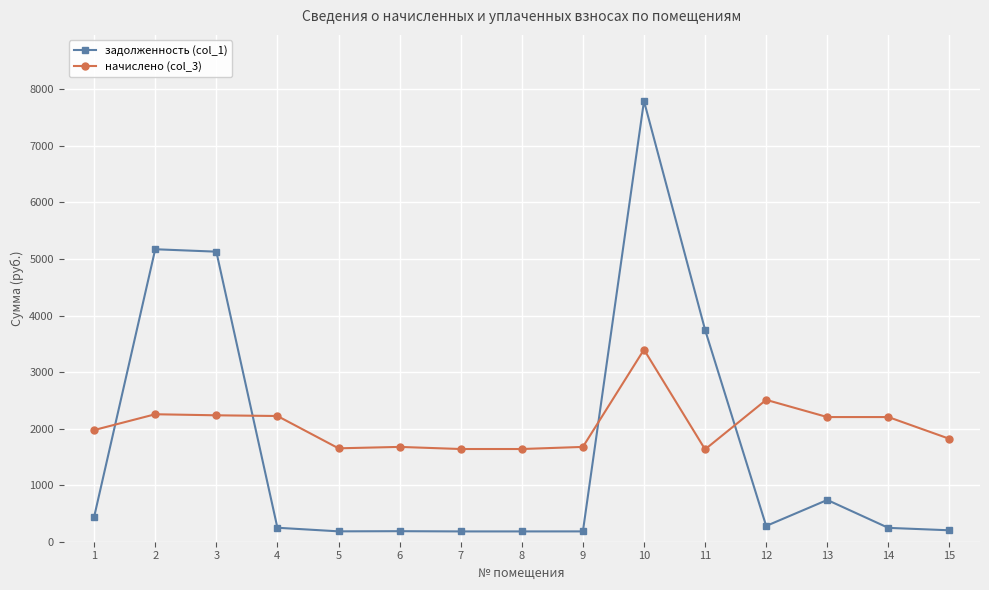

How many data points in задолженность (col_1) are above 247?

8